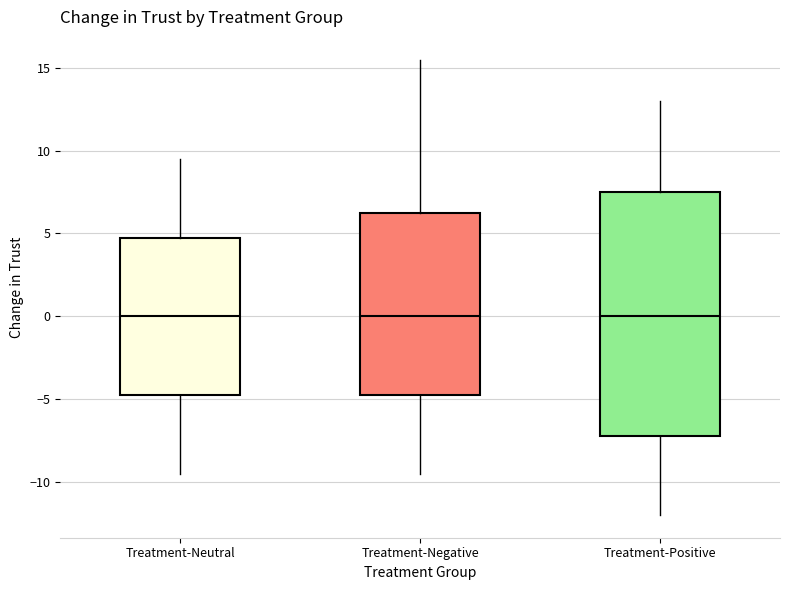

Where is the upper edge of the box for Treatment-Negative on the y-axis? The values are not printed on the chart, so give them approximately, as read against the axis.

6.5